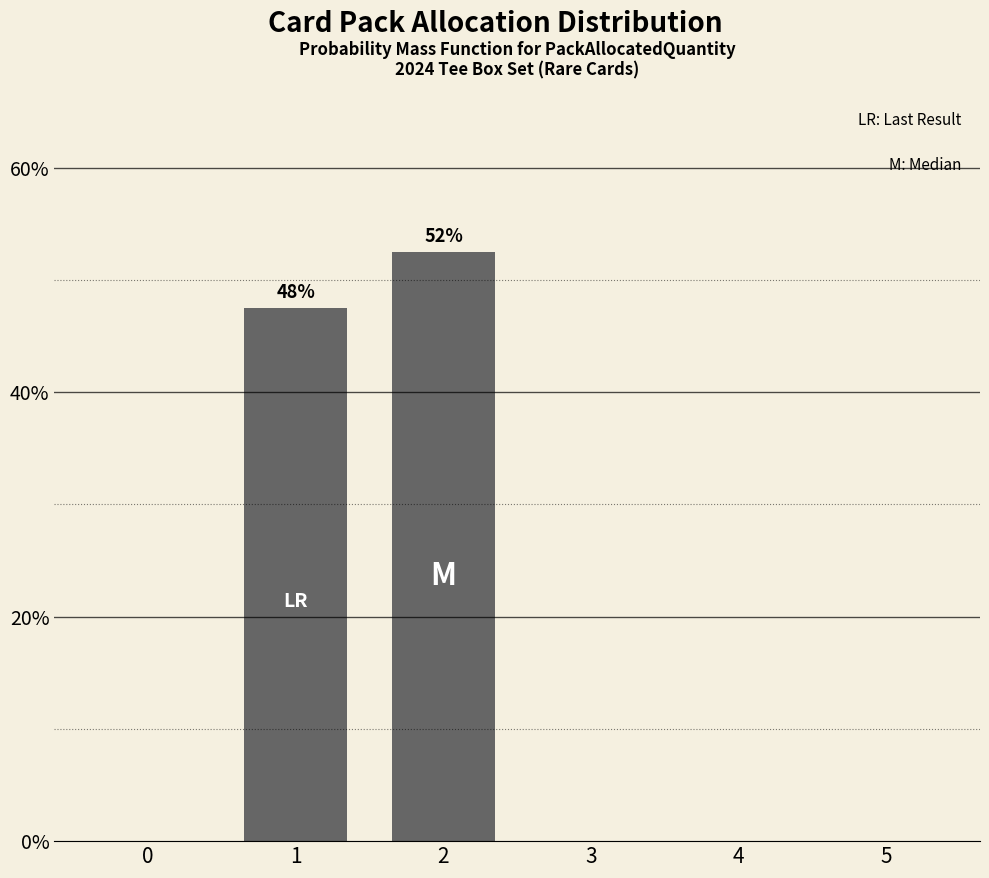

What is the sum of all values?

100.0